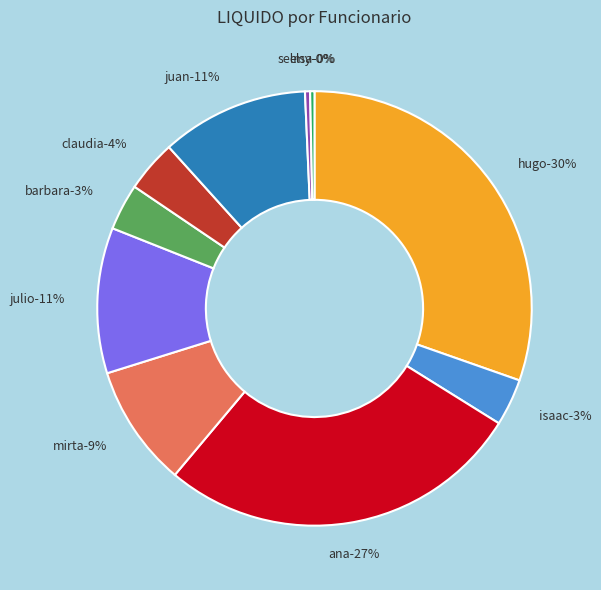

What is the total percentage of MIRTA ROSA PEREZ HERNANDEZ and JUAN PABLO OSORIO TUM?

20.1%